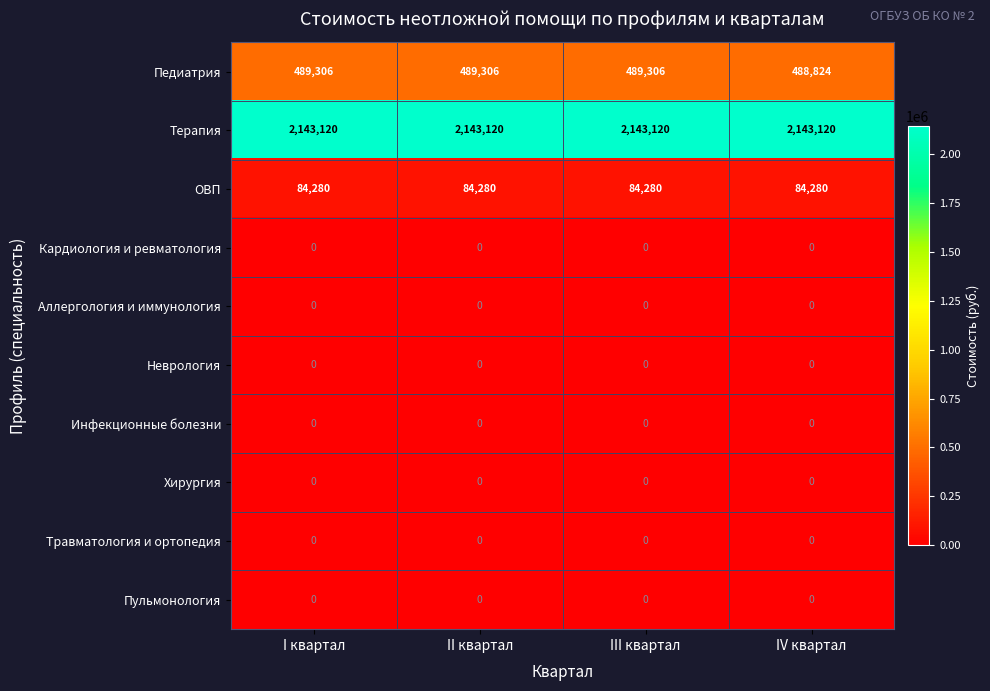

Count the number of categories in the chart.

4